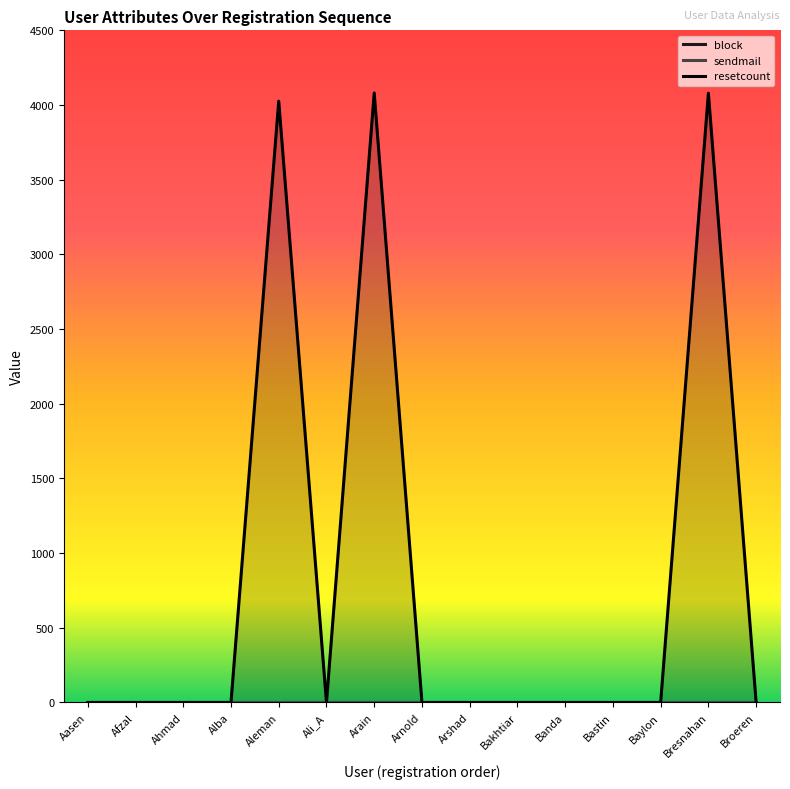

How many lines are shown in the chart?

3